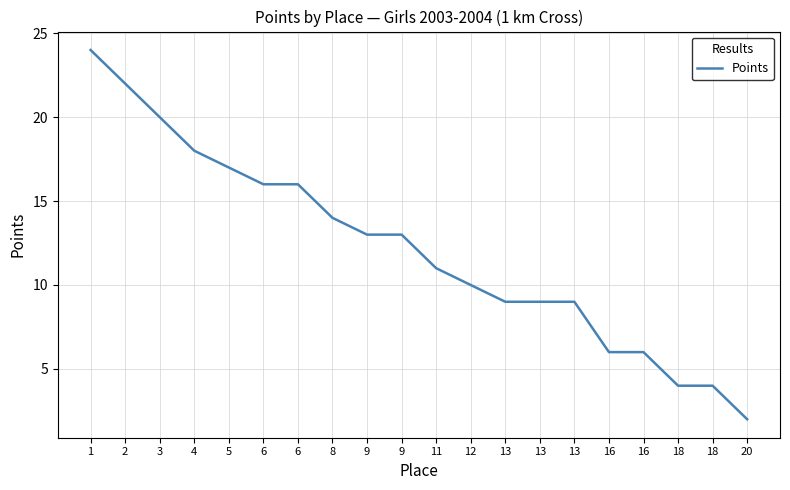

Does the chart display data point markers on the line(s)?

No